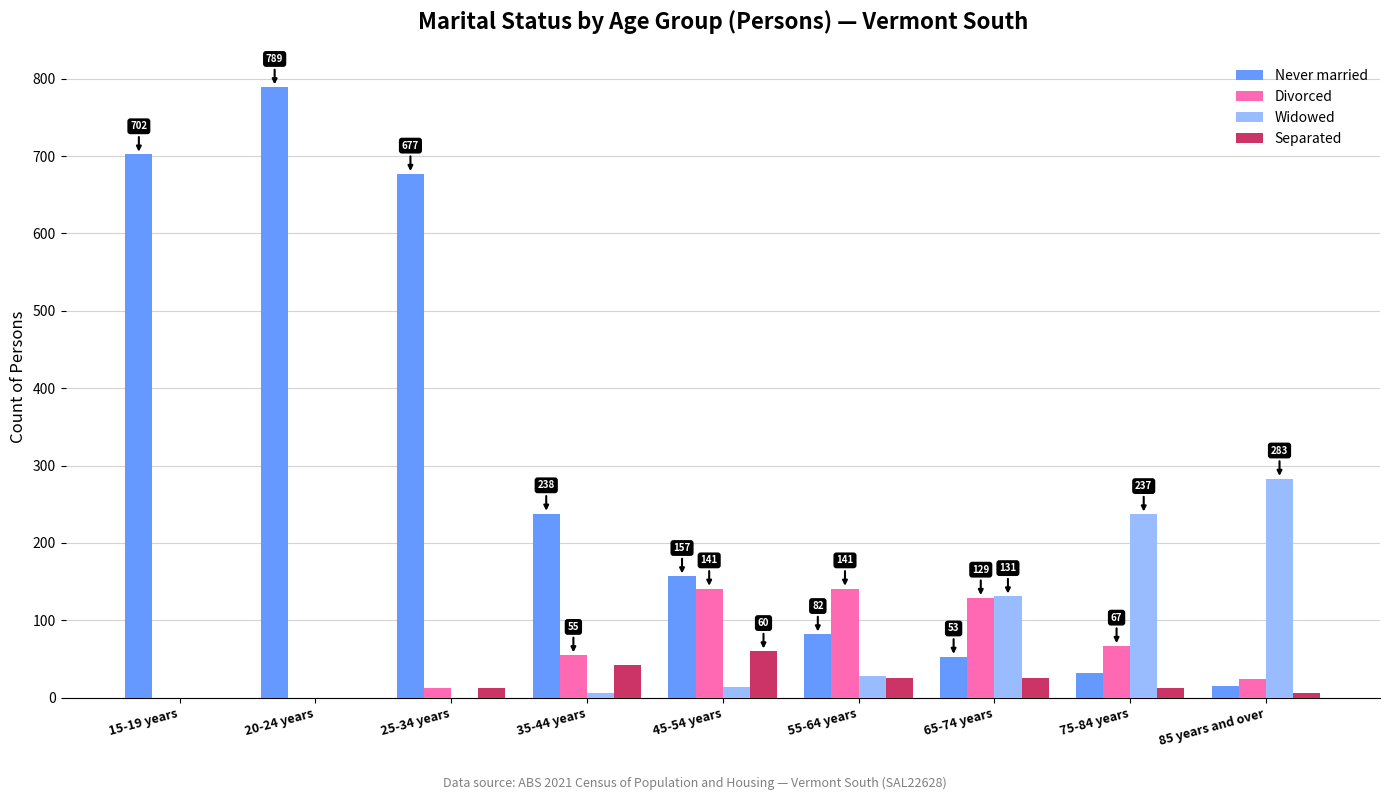

Which series has the widest spread of values?

Never married